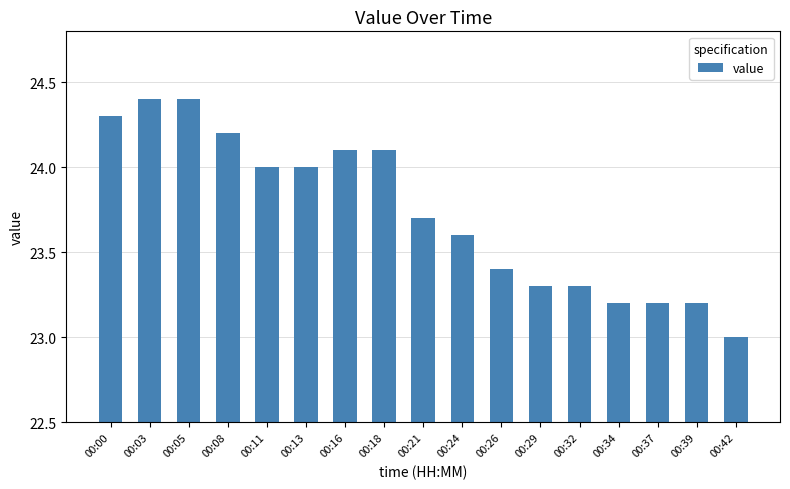

Between 00:08 and 00:18, which is larger?

00:08